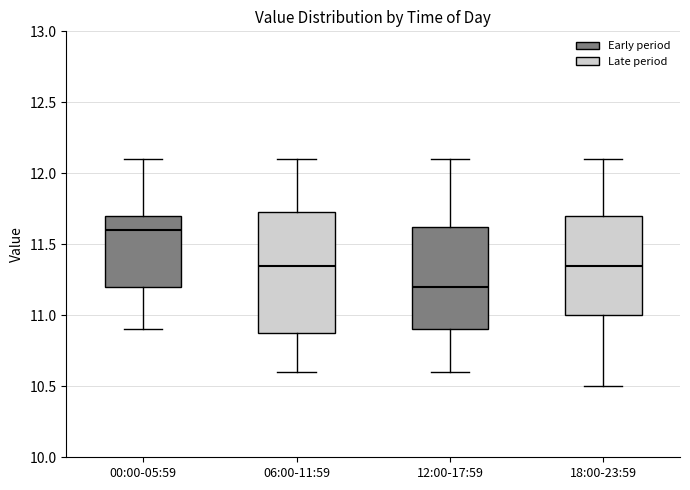

Where is the upper edge of the box for 00:00-05:59 on the y-axis? The values are not printed on the chart, so give them approximately, as read against the axis.

11.70